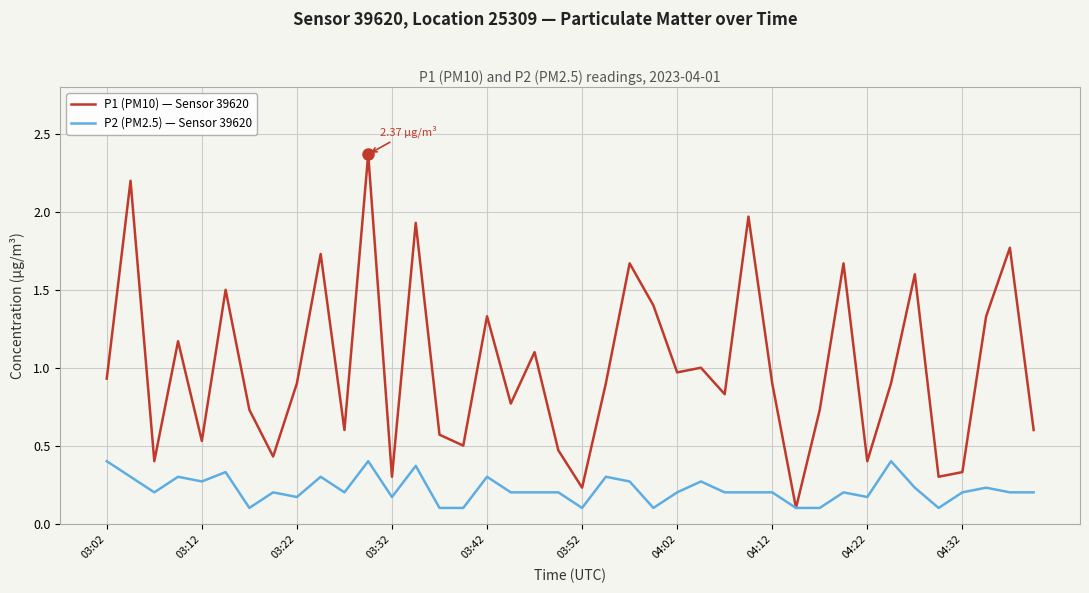

At how many categories does at least one series exceed 2?

2